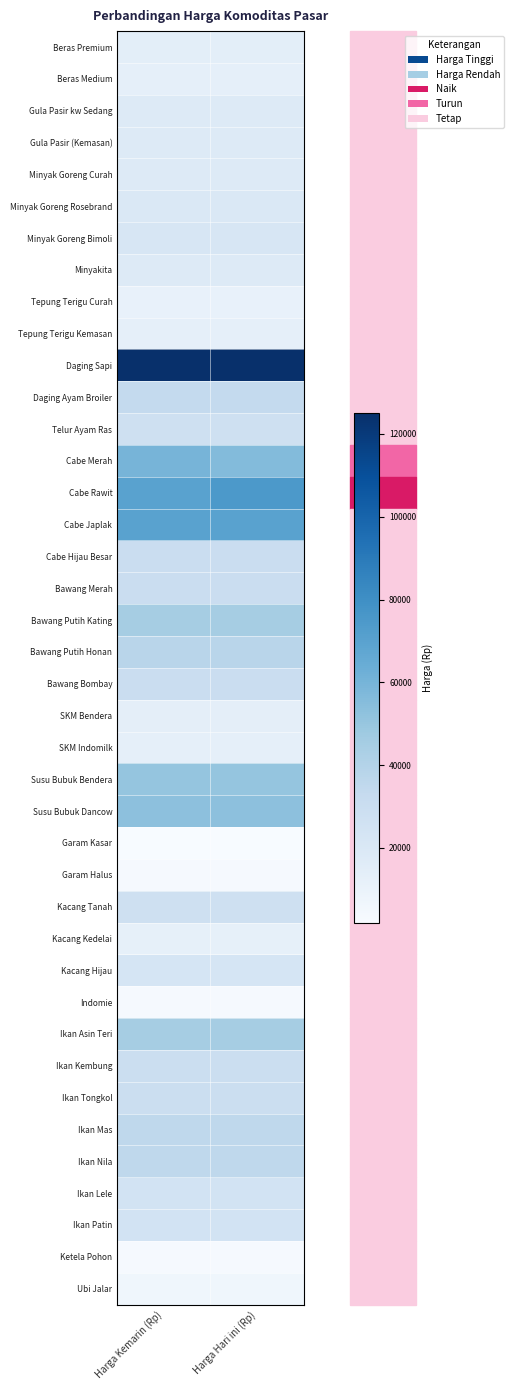

What is the minimum value shown in the chart?

2000